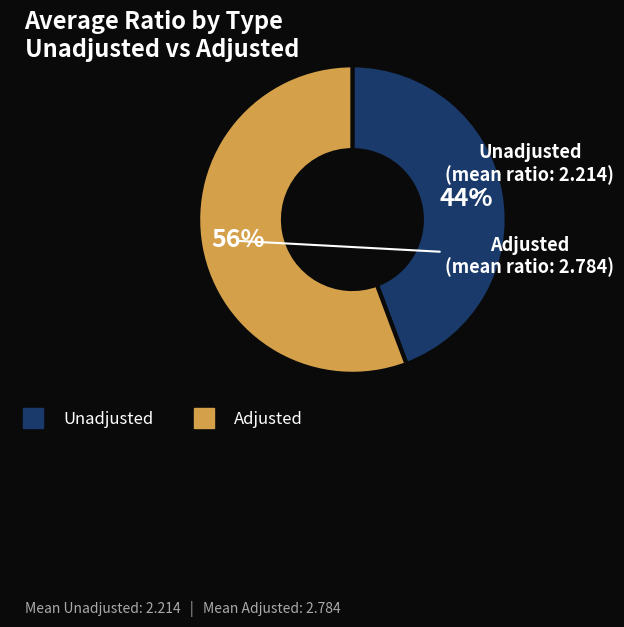

Is there any slice that represents more than half of the pie?

Yes